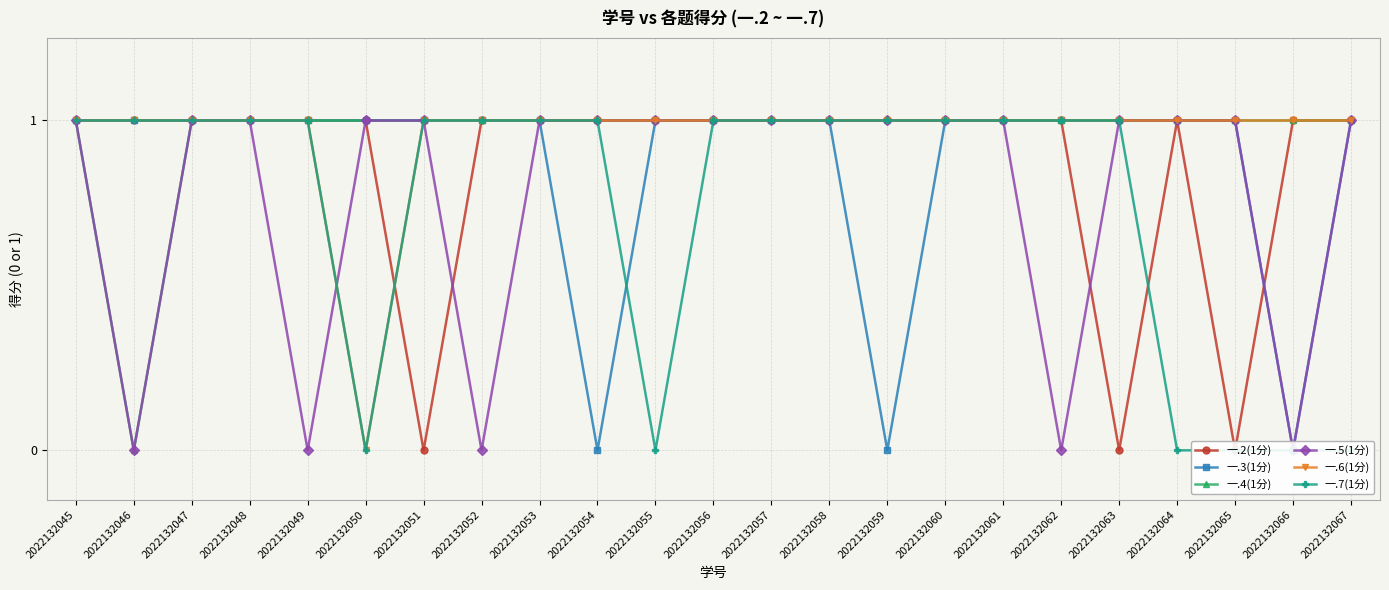

What is the value of the 一.4(1分) point at the 16th from the left?

1